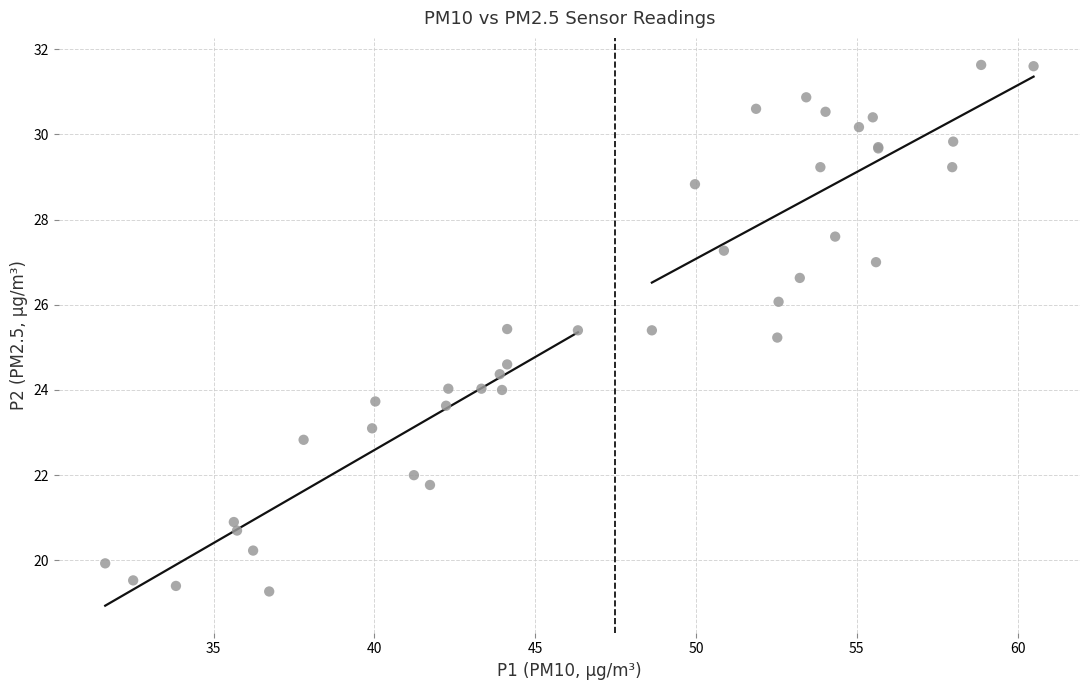

What Y value in the scatter plot is closest to 25?

25.2